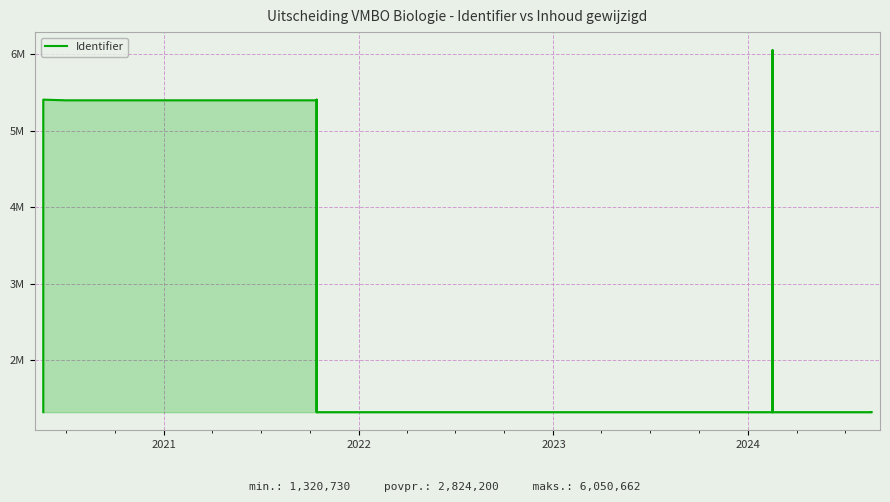

What is the label of the 5th point from the left?

2024